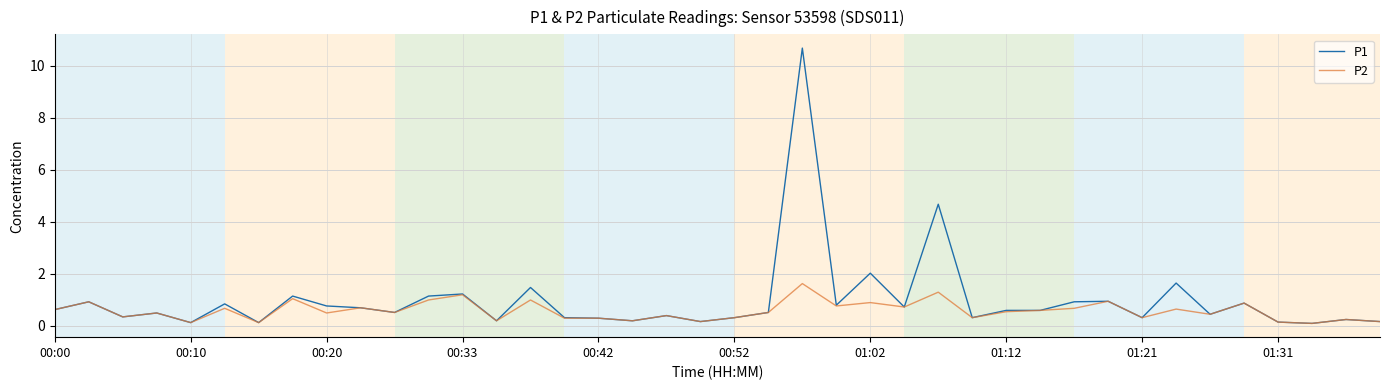

What is the greatest value displayed?

10.7